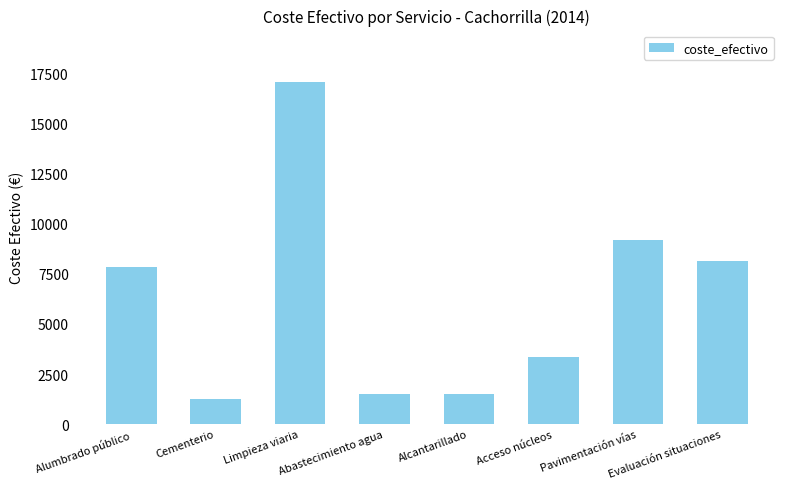

Is it true that the value at Alcantarillado is 1509.0?

True